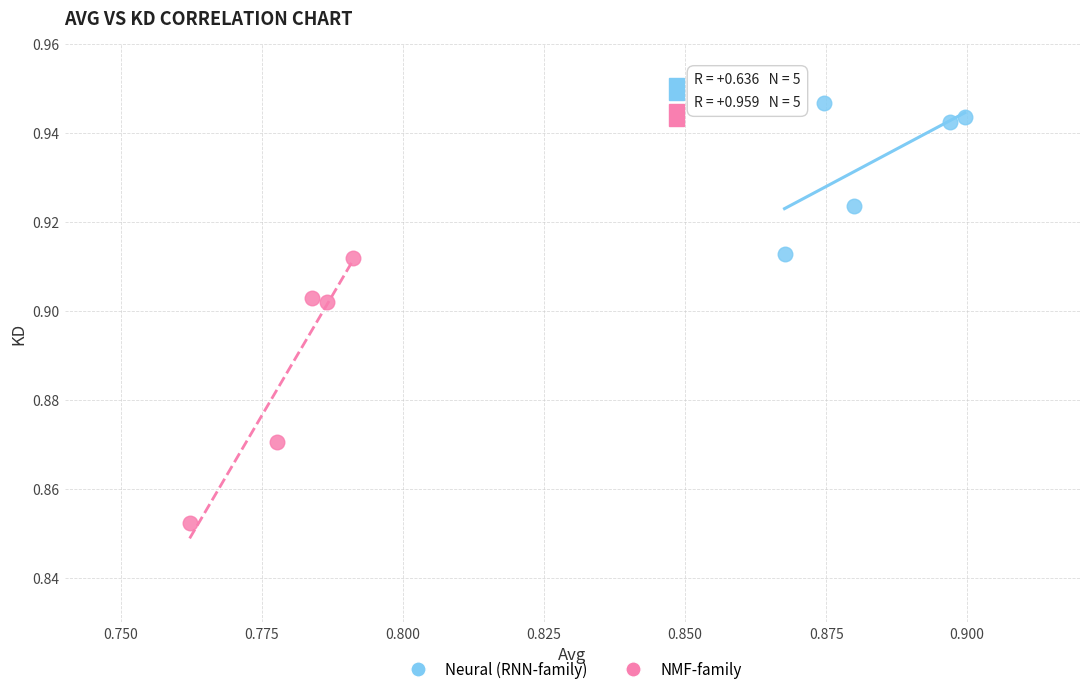

Which series contains the highest Y value?

Neural (RNN-family)